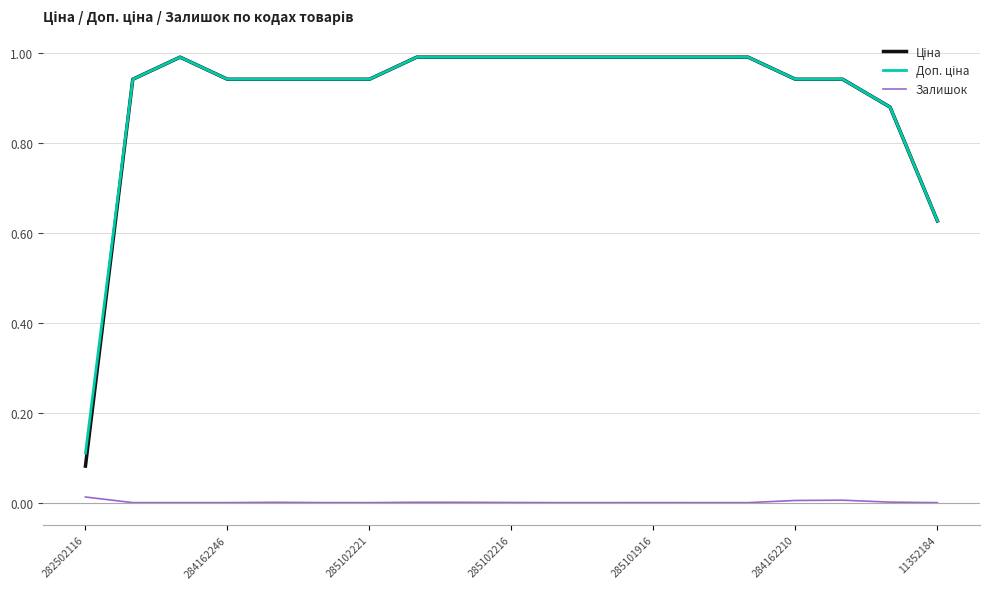

What is the greatest value displayed?

1.0